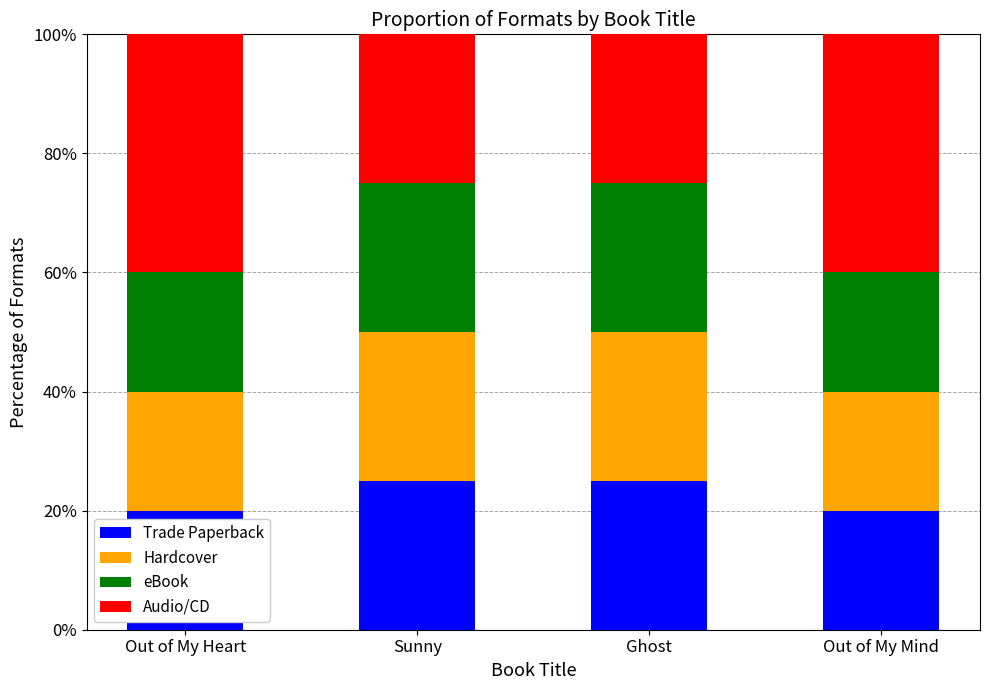

What value does the Trade Paperback series have at Ghost?

25